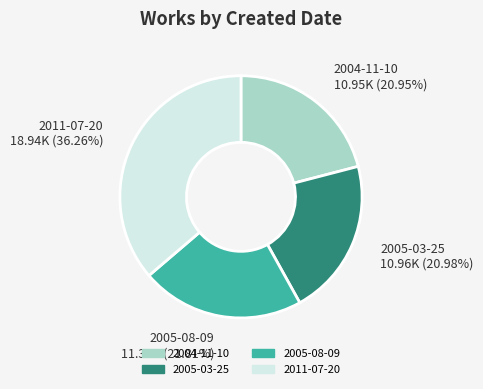

Does any single category account for the majority?

No